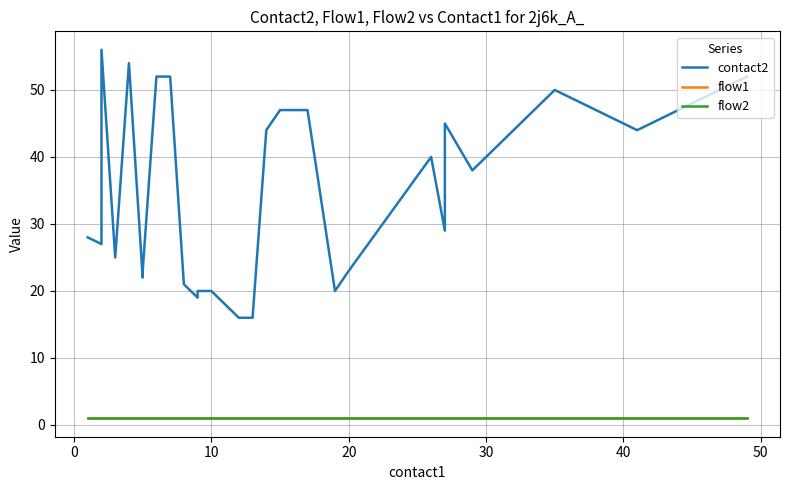

Which series has the largest range (max minus min)?

contact2